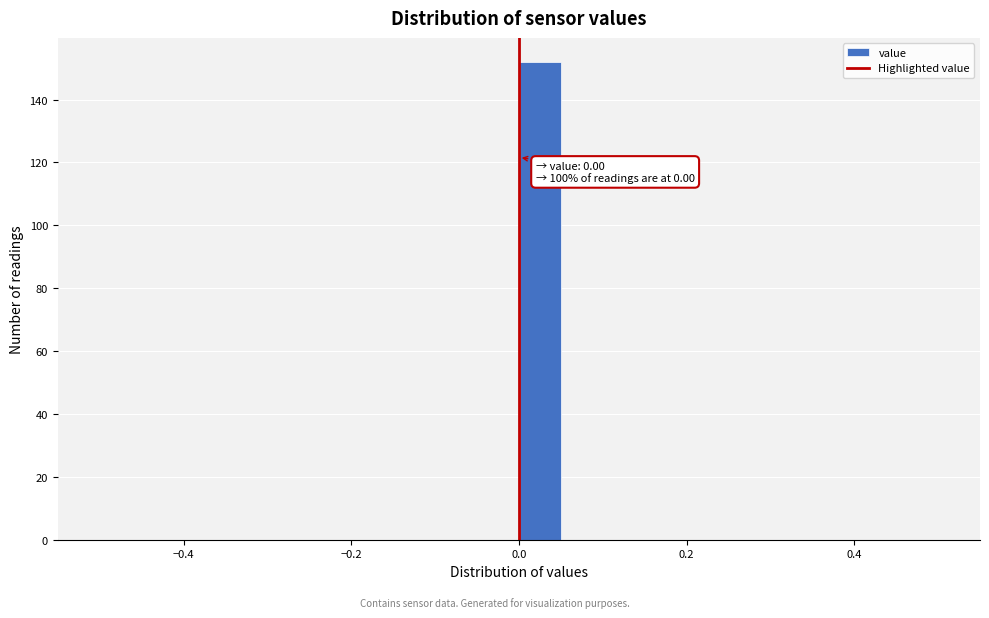

Read against the x-axis, roughly where is the centre of the tallest bar?

0.02